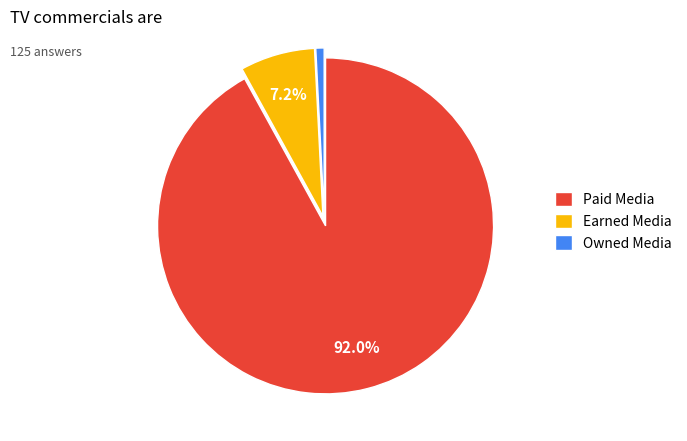

How many slices are in this pie chart?

3